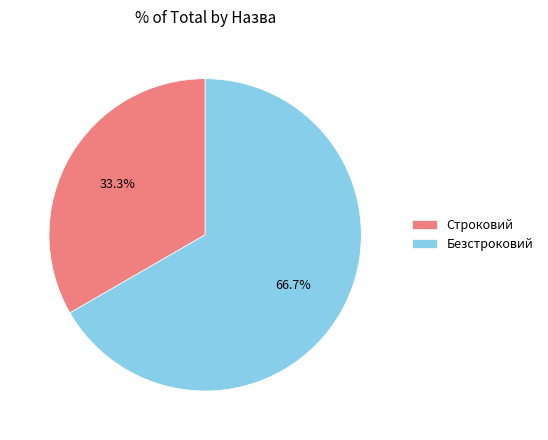

What is the ratio of the value at Строковий to the value at Безстроковий?

0.5